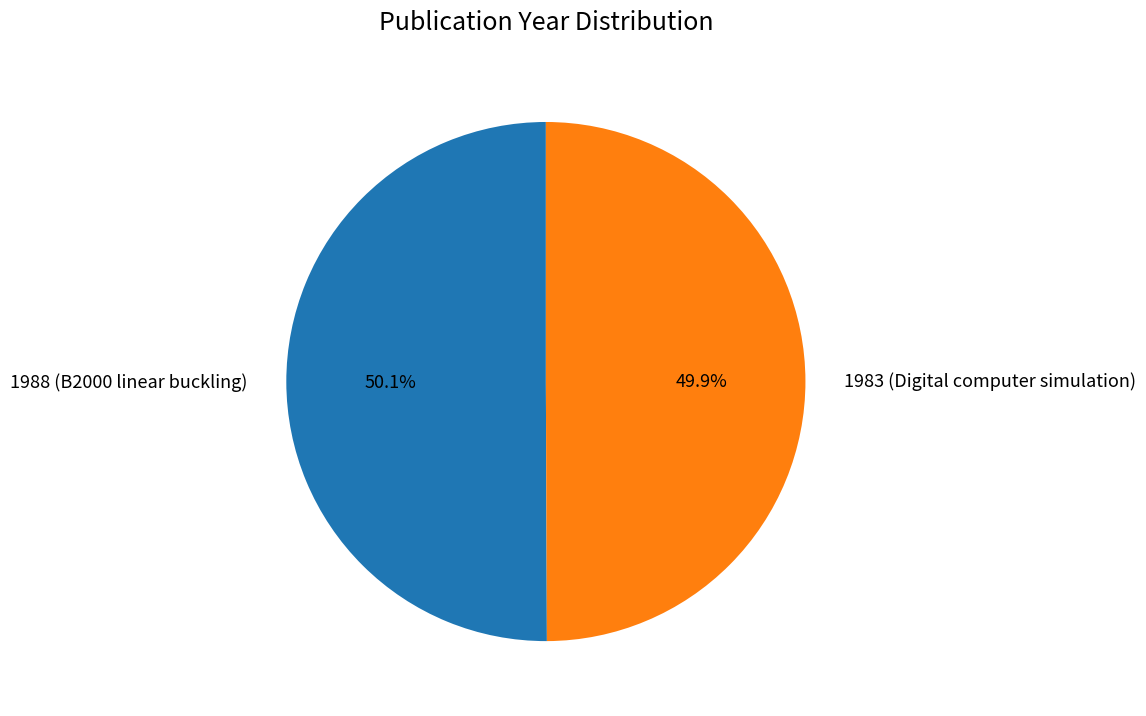

Is there any slice that represents more than half of the pie?

Yes